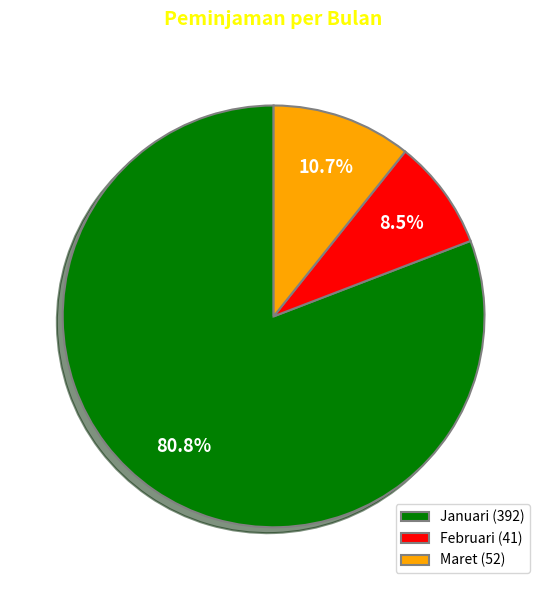

Is there a majority slice in this chart?

Yes